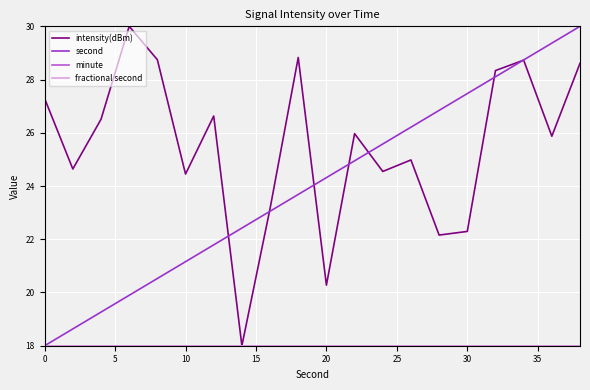

What is the average value of the second series?

24.0